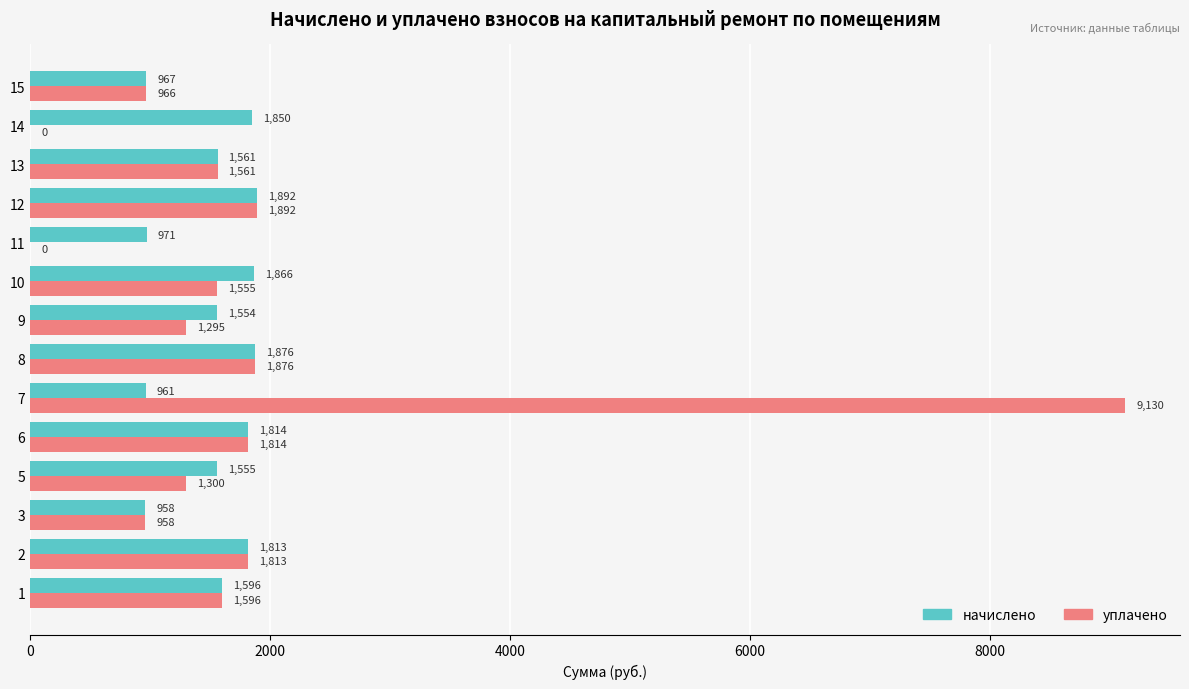

Between 7 and 11, which series saw the biggest shift?

уплачено